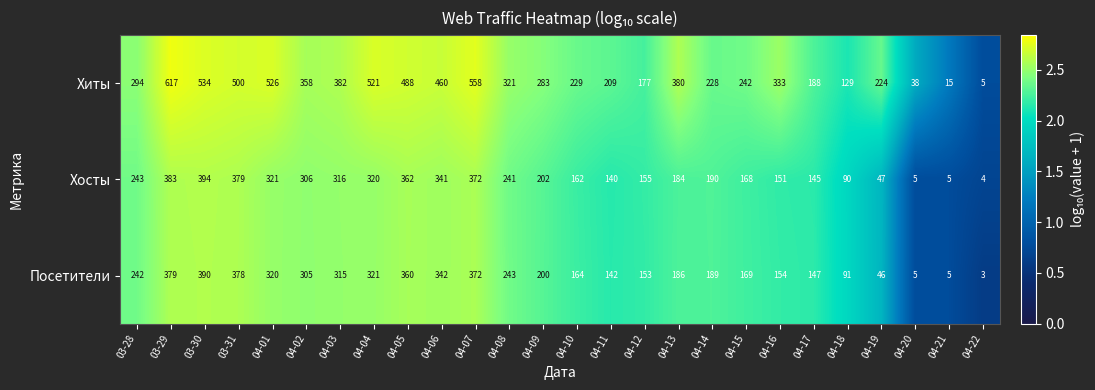

True or false: Посетители has a value of 163 at 04-02.

False